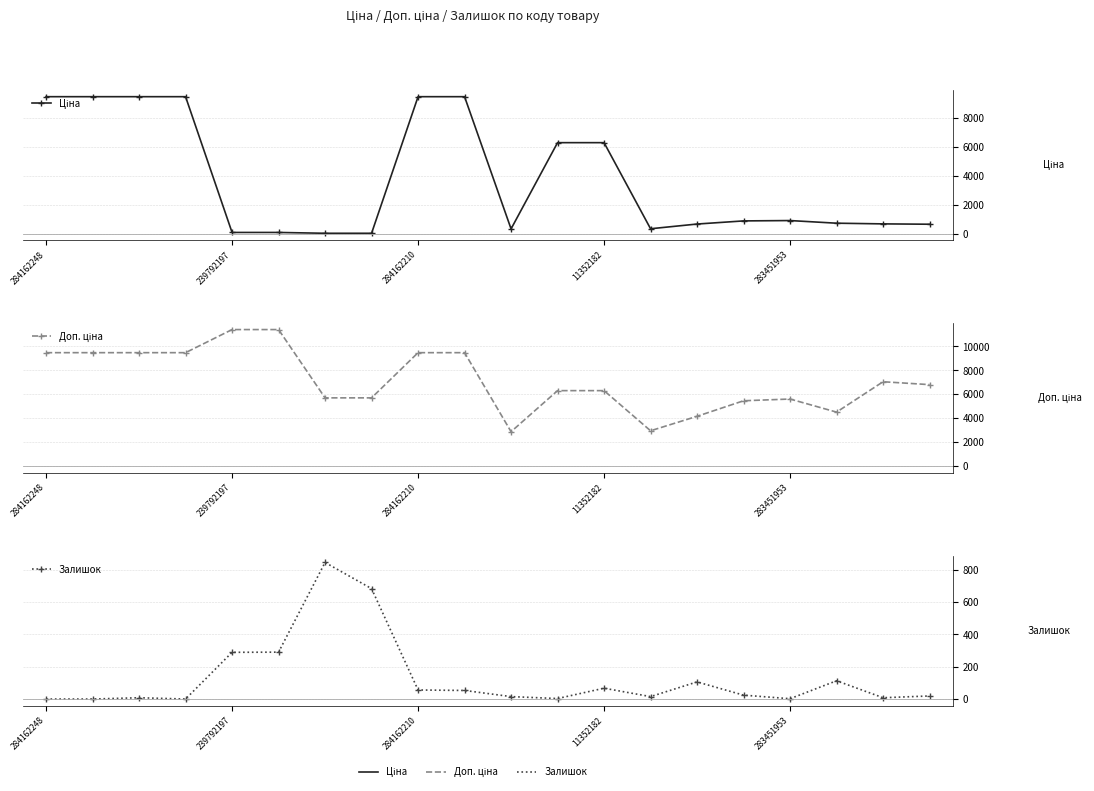

What is the label of the 6th point from the right?

14